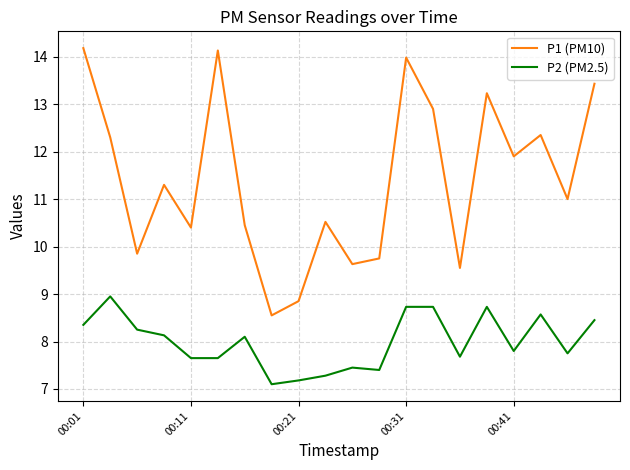

True or false: P2 (PM2.5) and P1 (PM10) cross at least once.

False